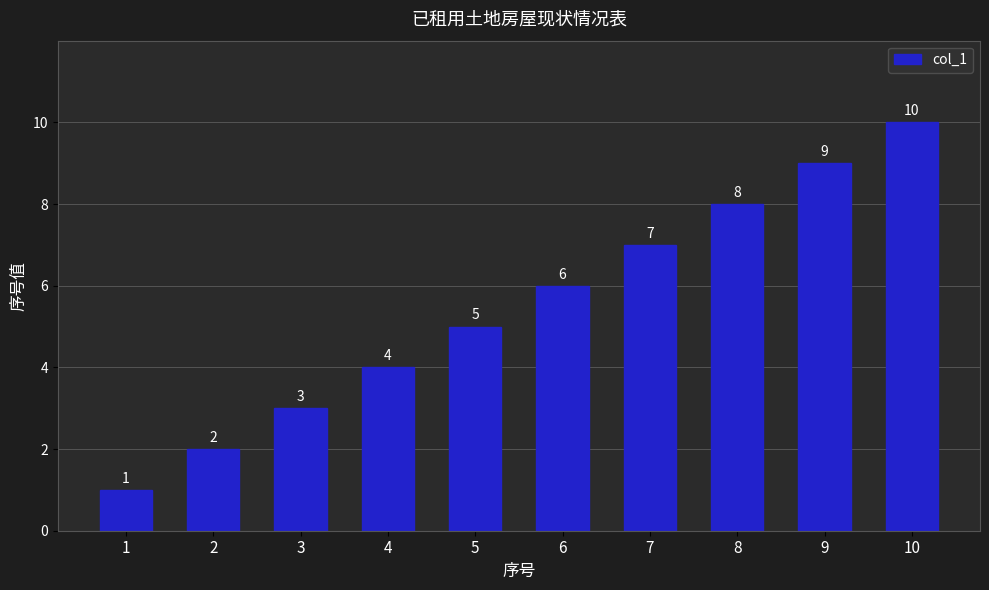

The chart shows a value of 1 at 1. True or false?

True